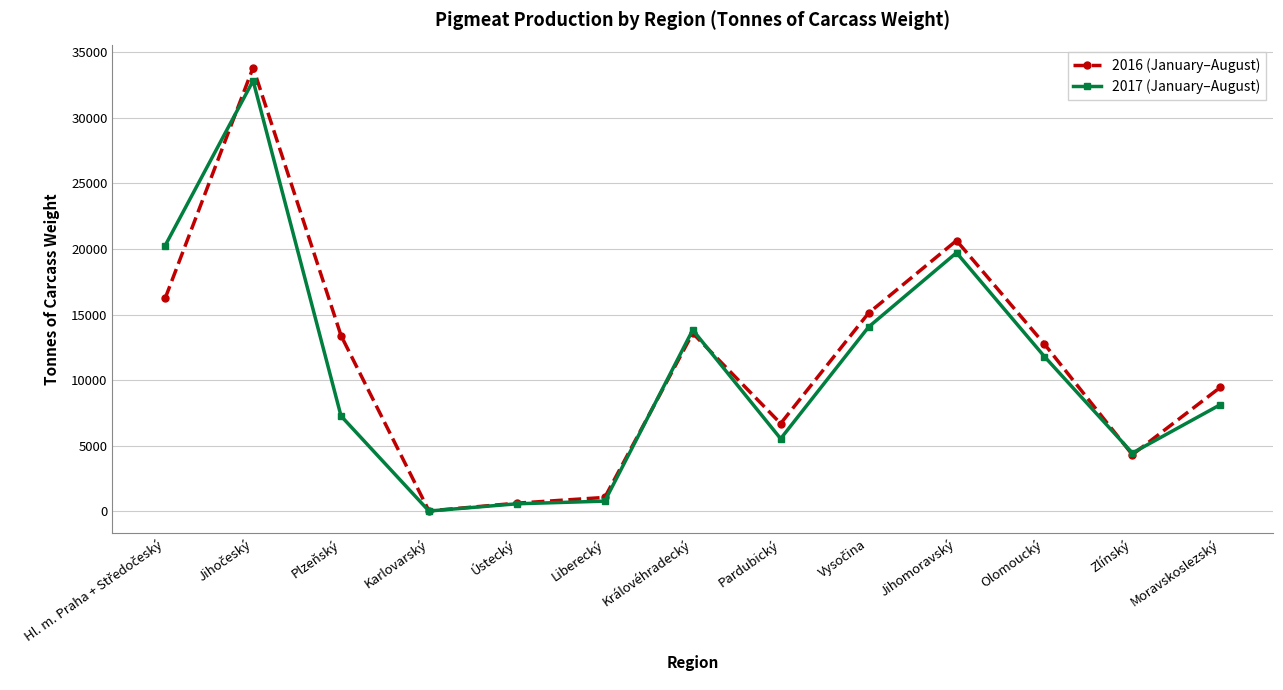

The 2017 (January–August) series shows 11808 at Olomoucký. True or false?

True